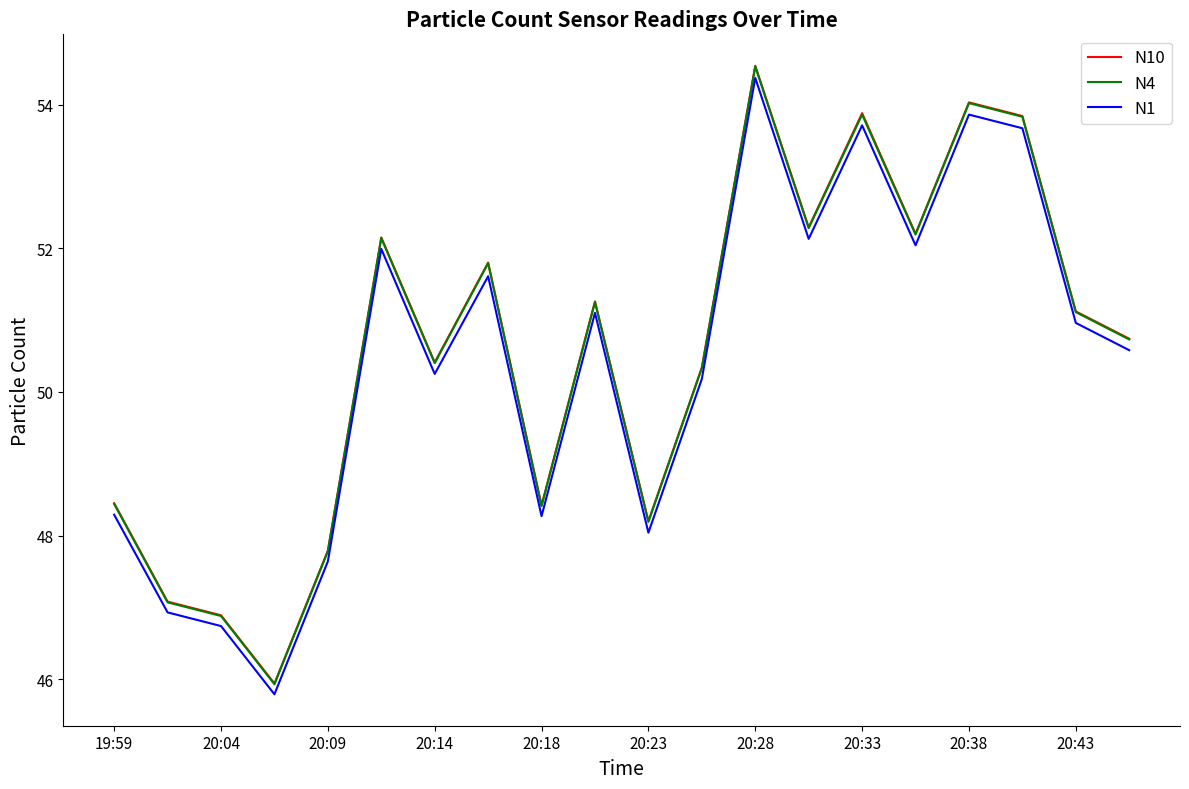

True or false: N4 and N1 cross at least once.

False